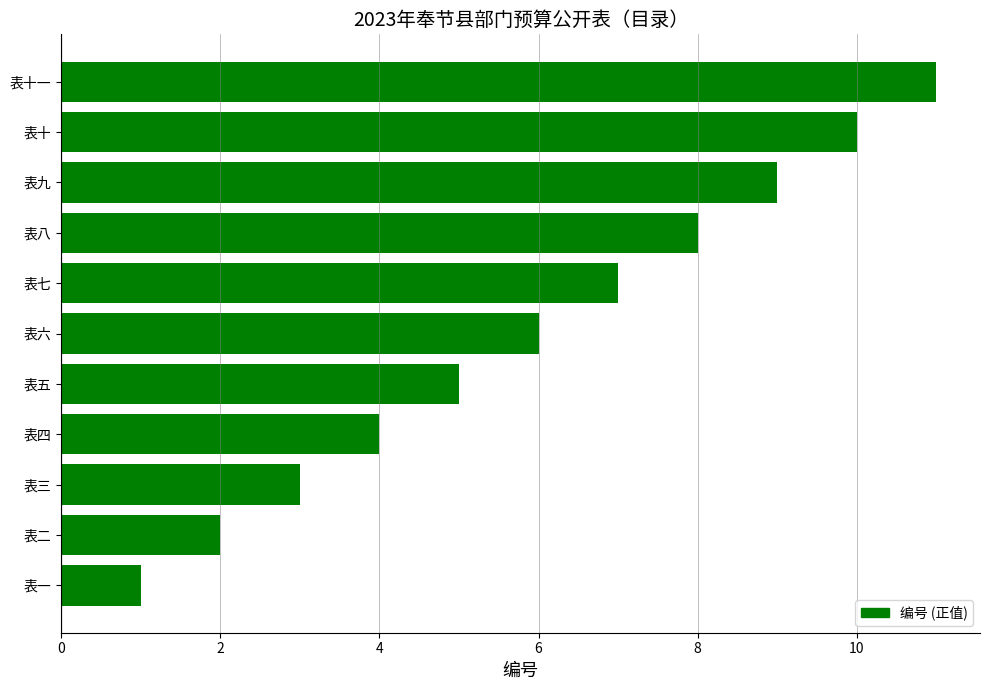

How many bars are there in total?

11